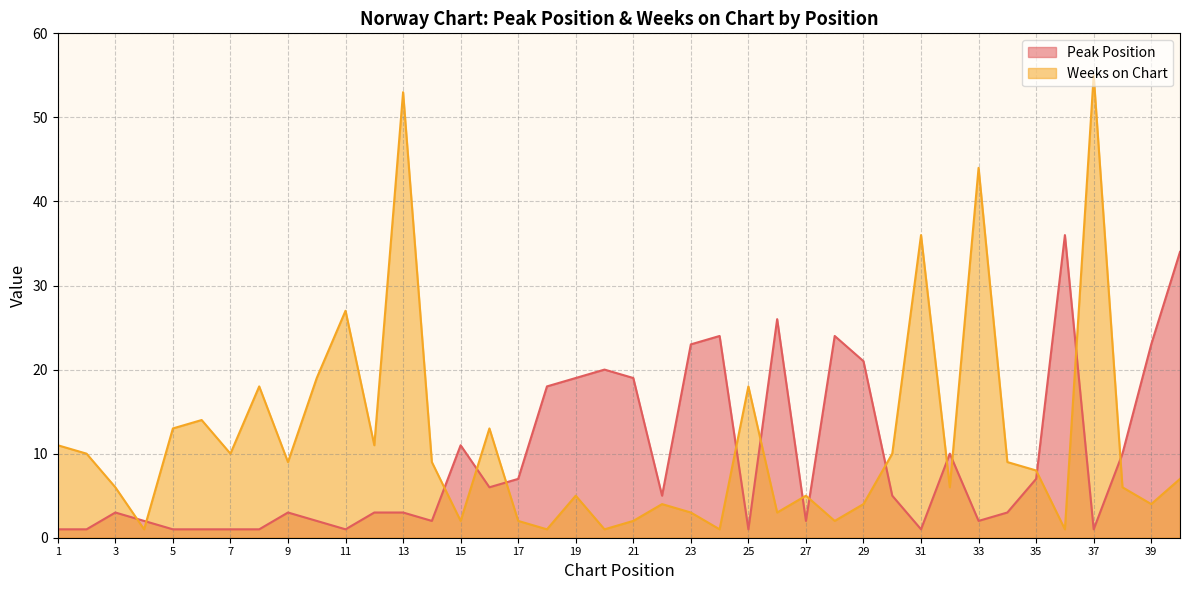

Rank the categories by Peak Position value from highest to lowest.

36, 40, 26, 24, 28, 23, 39, 29, 20, 19, 21, 18, 15, 32, 38, 17, 35, 16, 22, 30, 3, 9, 12, 13, 34, 4, 10, 14, 27, 33, 1, 2, 5, 6, 7, 8, 11, 25, 31, 37